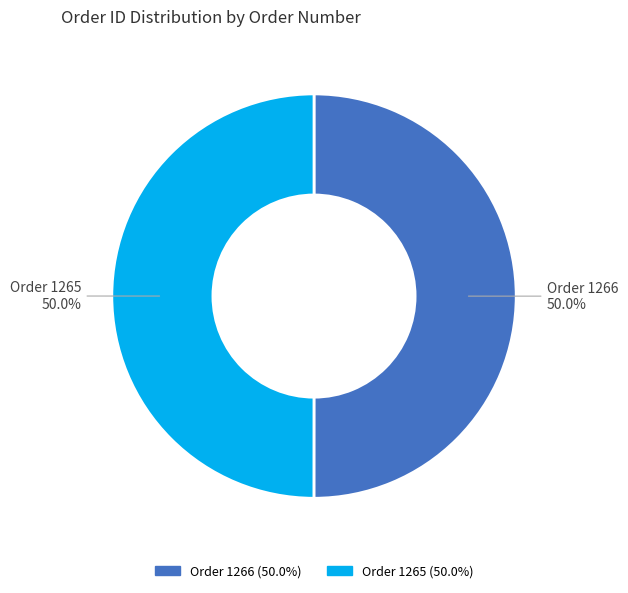

What is the ratio of the value at Order 1265 to the value at Order 1266?

1.0